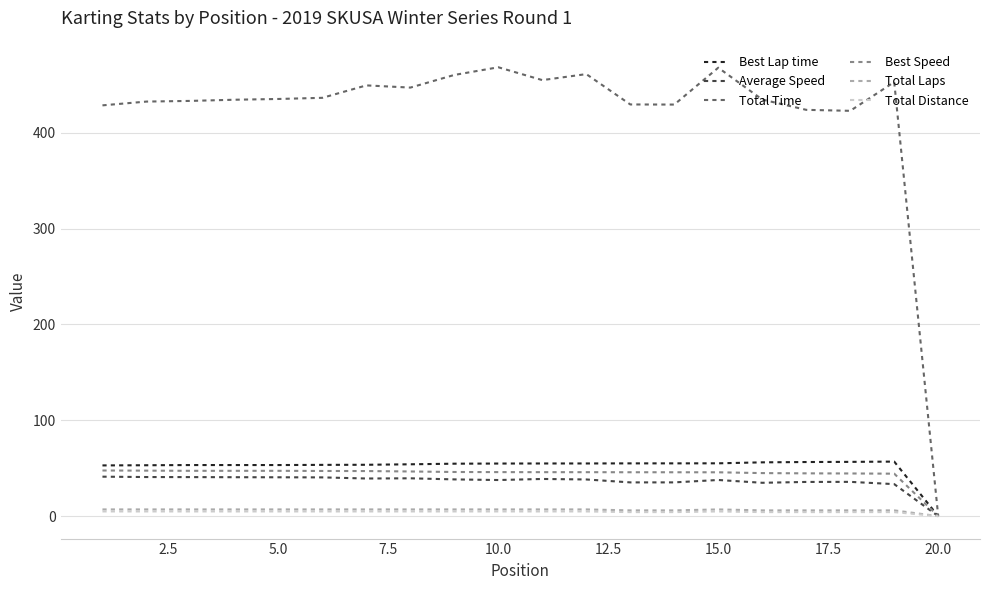

Which series has the largest total across all categories?

Total Time